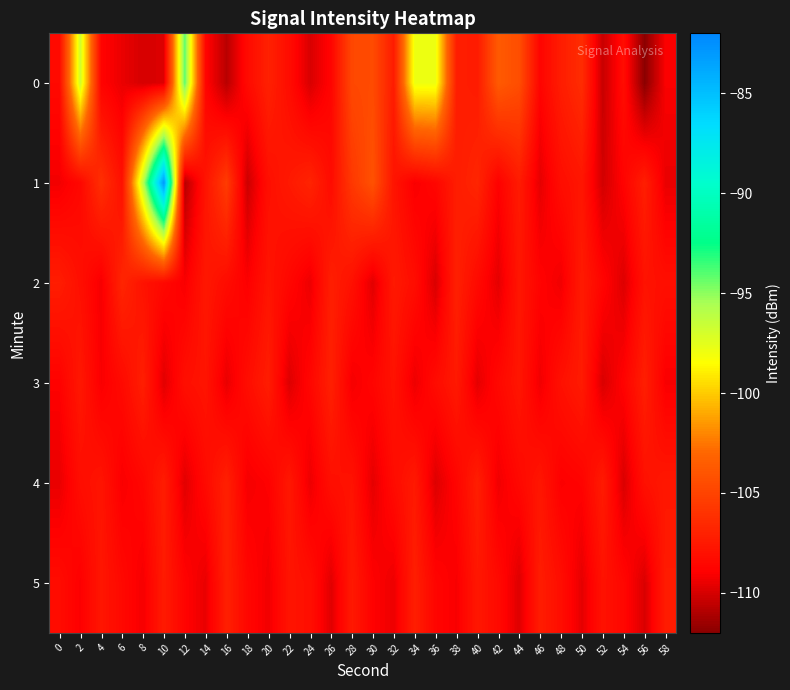

At which category is the sum across all series the highest?

10